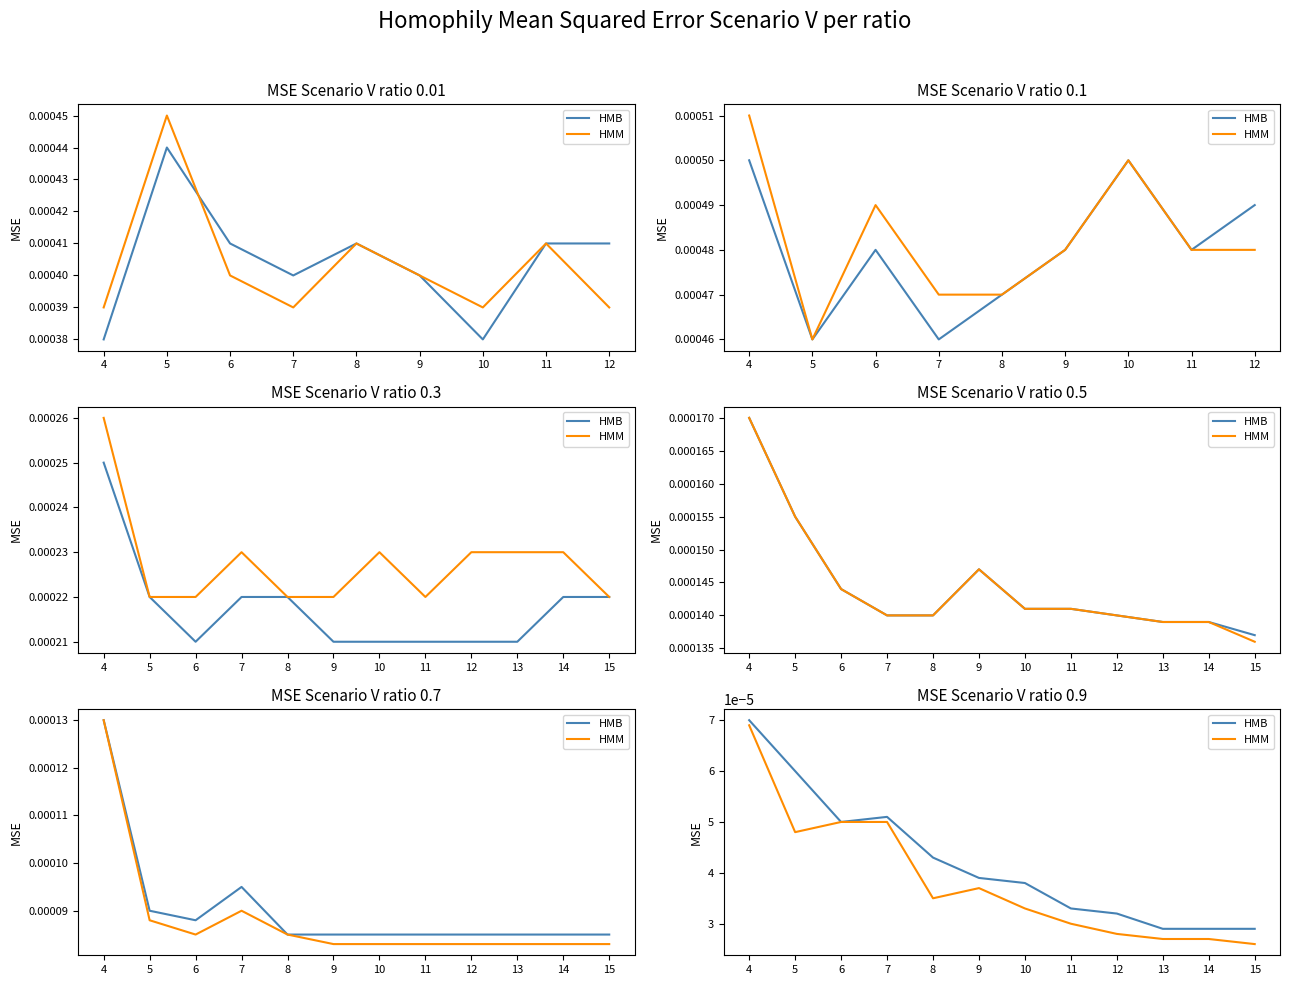

Rank the series by their maximum value, from lowest to highest.

HMM, HMB